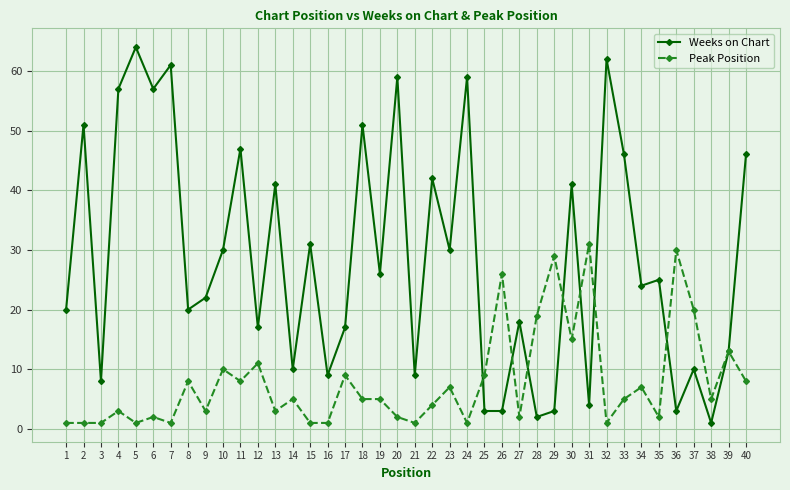

At which category is the sum across all series the highest?

5